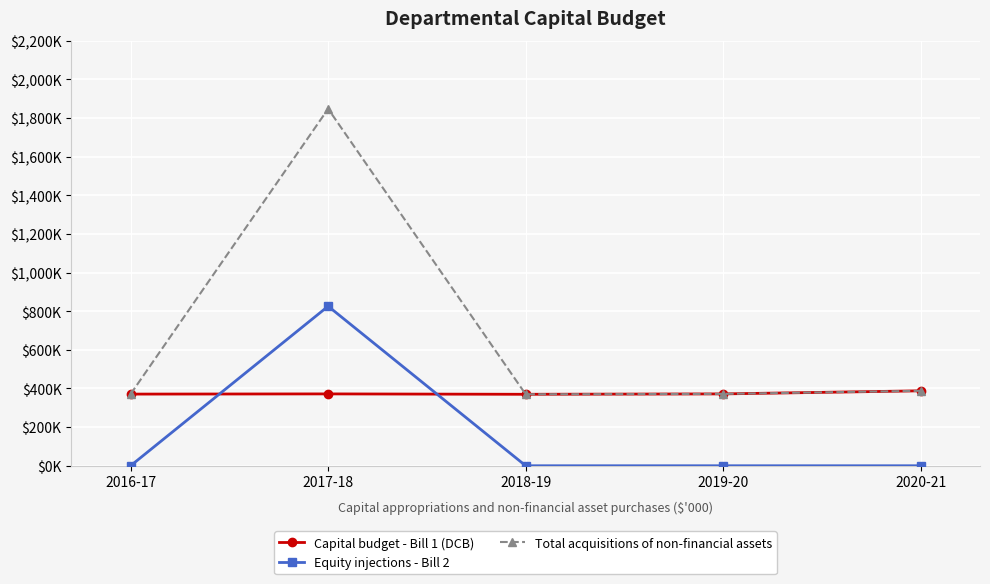

What are all the series names shown in the legend?

Capital budget - Bill 1 (DCB), Equity injections - Bill 2, Total acquisitions of non-financial assets